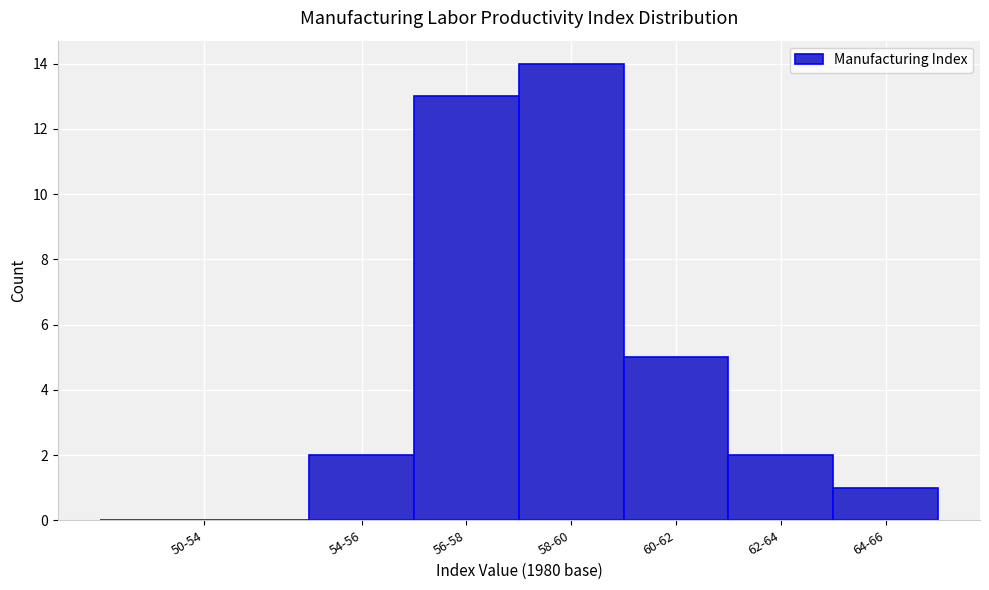

Reading left to right, list all the values displayed in this chart.

50-54=0	54-56=2	56-58=13	58-60=14	60-62=5	62-64=2	64-66=1